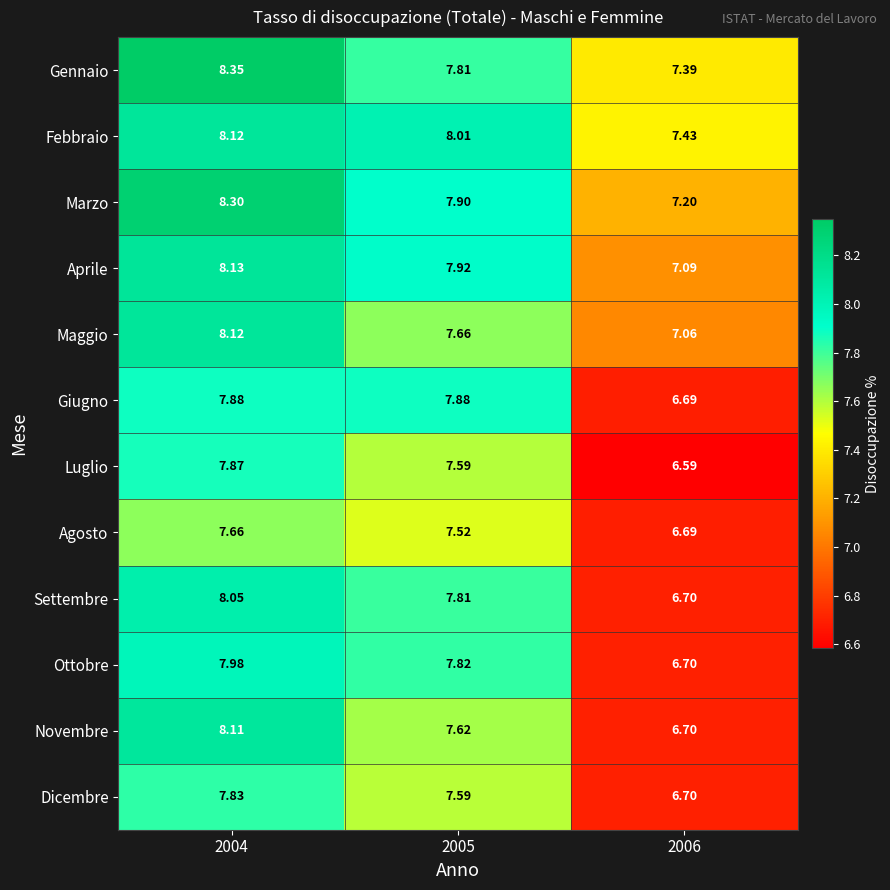

What is the smallest value displayed?

6.6